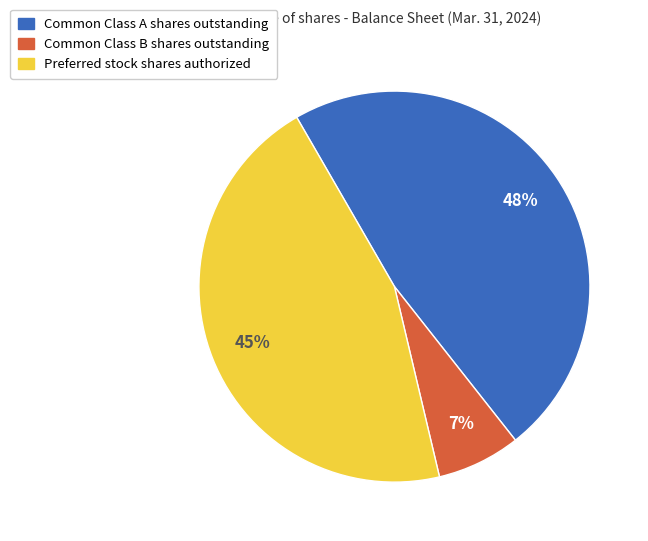

How many segments does this pie chart have?

3